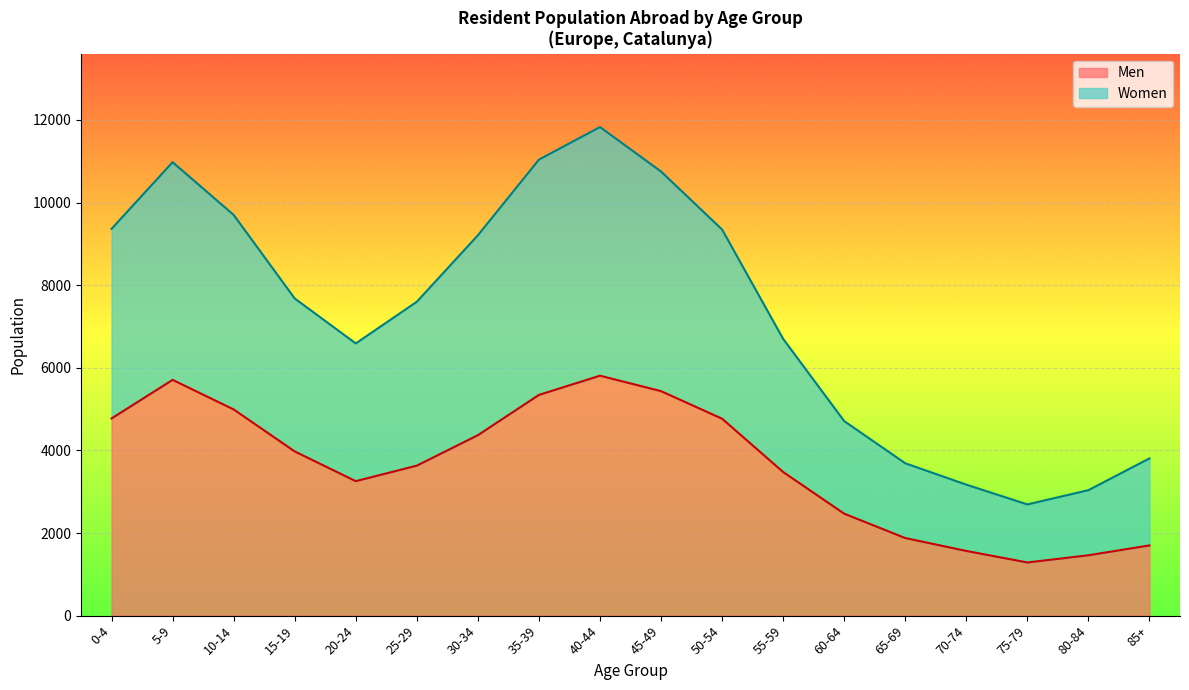

Reading left to right, transcribe all the data shown in this chart.

Men: 0-4=4773	5-9=5707	10-14=4991	15-19=3975	20-24=3255	25-29=3631	30-34=4368	35-39=5343	40-44=5808	45-49=5434	50-54=4767	55-59=3476	60-64=2468	65-69=1878	70-74=1566	75-79=1287	80-84=1461	85+=1700
Women: 0-4=9363	5-9=10976	10-14=9700	15-19=7677	20-24=6589	25-29=7598	30-34=9207	35-39=11038	40-44=11827	45-49=10750	50-54=9346	55-59=6699	60-64=4709	65-69=3688	70-74=3171	75-79=2692	80-84=3037	85+=3806